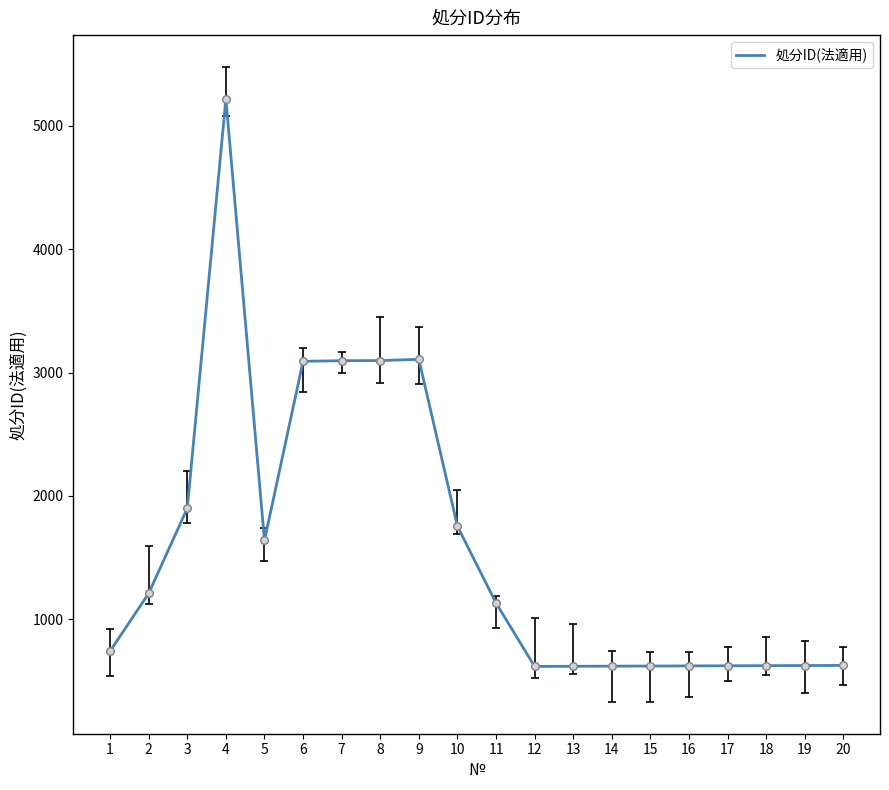

What is the ratio of the value at 12 to the value at 14?

1.0